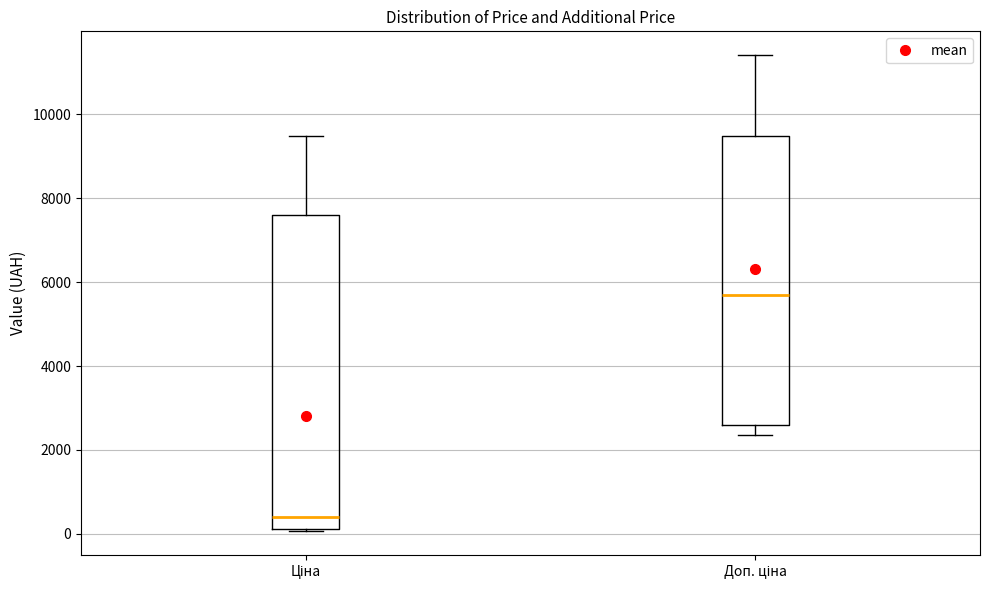

Which box has the lowest median line?

Ціна